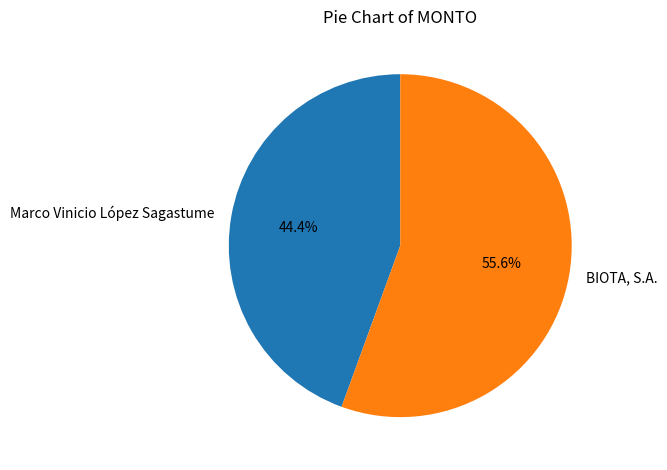

Which slice represents more than half of the pie?

BIOTA, S.A.